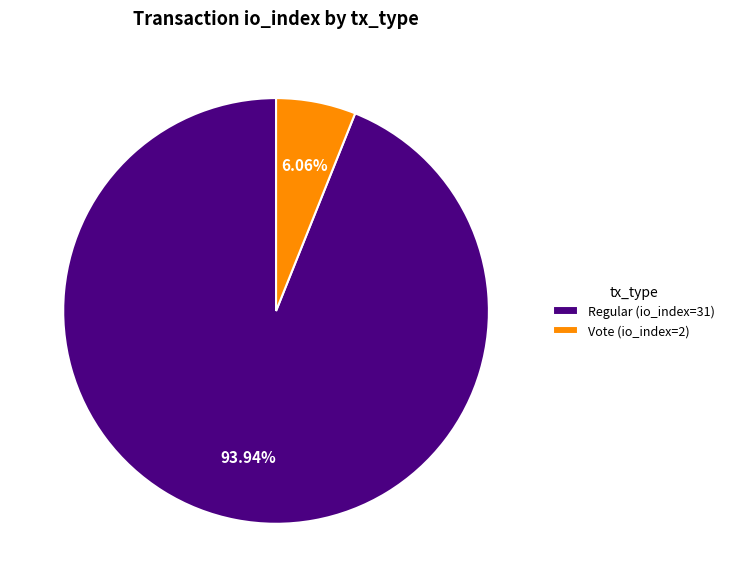

To the nearest percent, what is the combined percentage of Regular (io_index=31) and Vote (io_index=2)?

100%